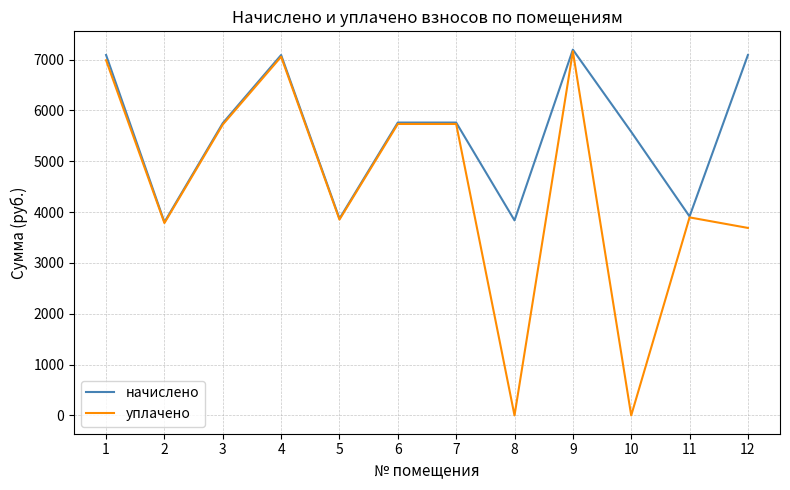

At which label does уплачено first exceed 5723?

1